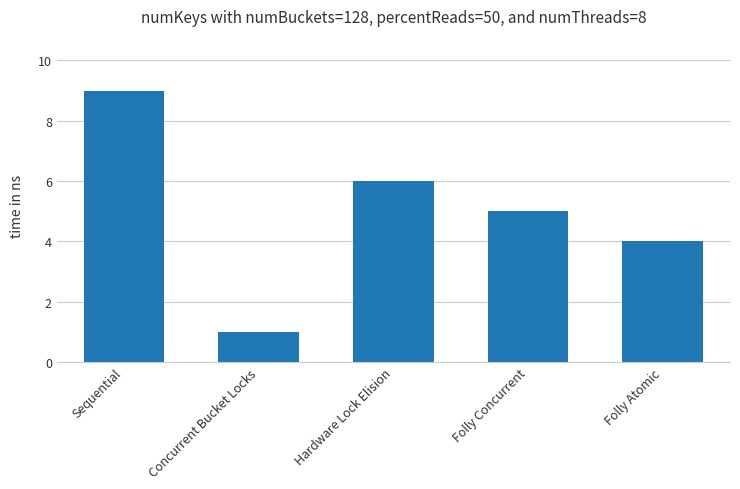

What is the change in value from Sequential to Concurrent Bucket Locks?

-8